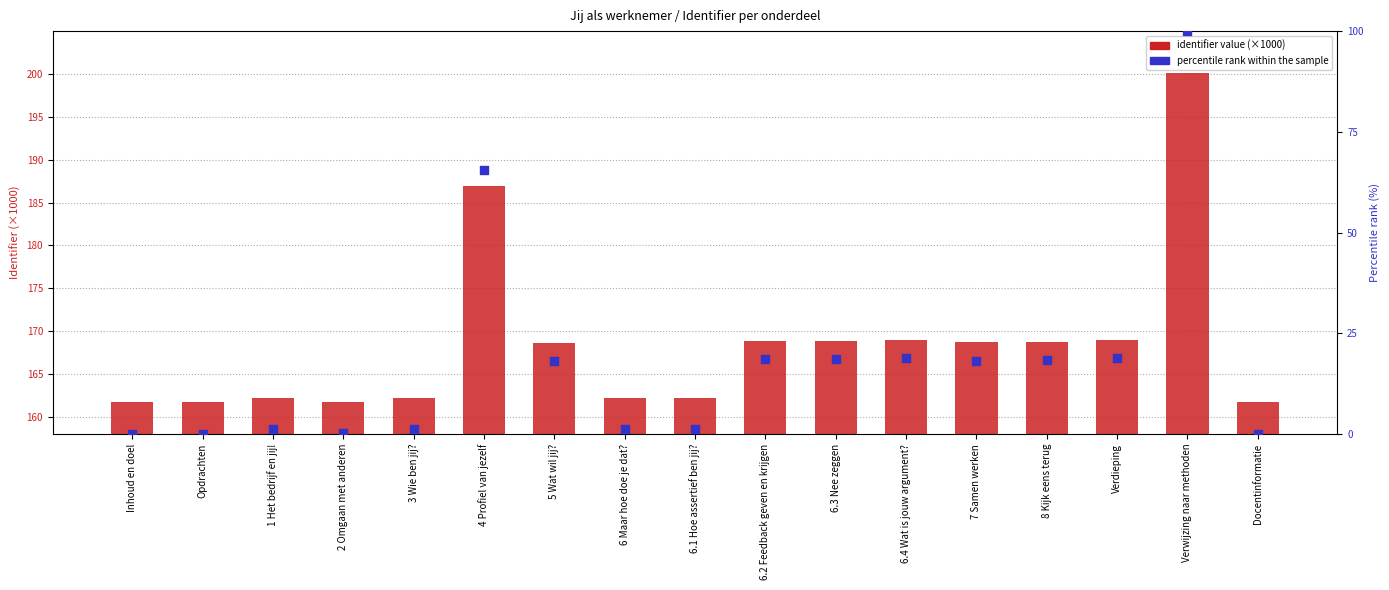

What are all the series names shown in the legend?

identifier value (×1000), percentile rank within the sample